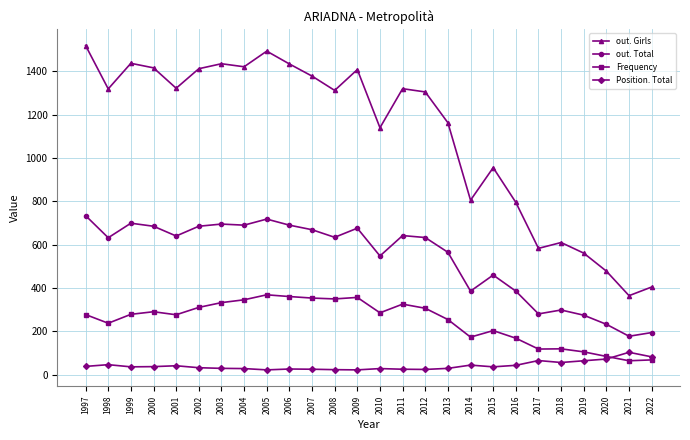

Is the value of out. Total at 1998 greater than the value of out. Girls at 2013?

No